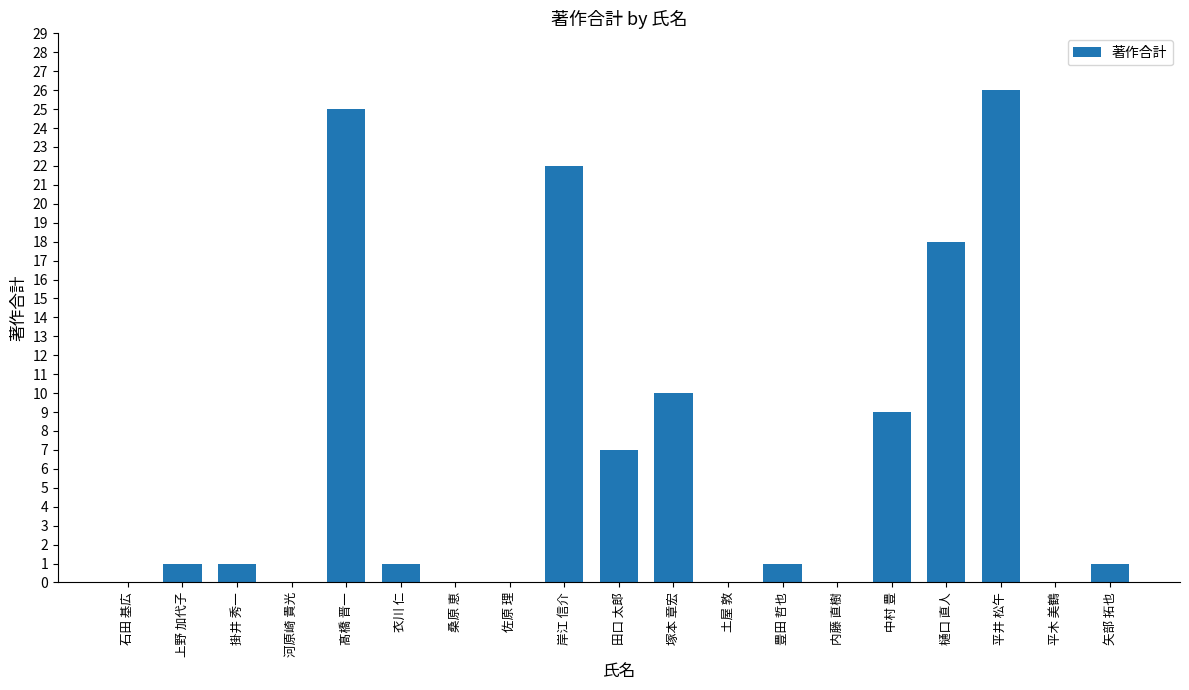

The chart shows a value of 17 at 髙橋 晋一. True or false?

False